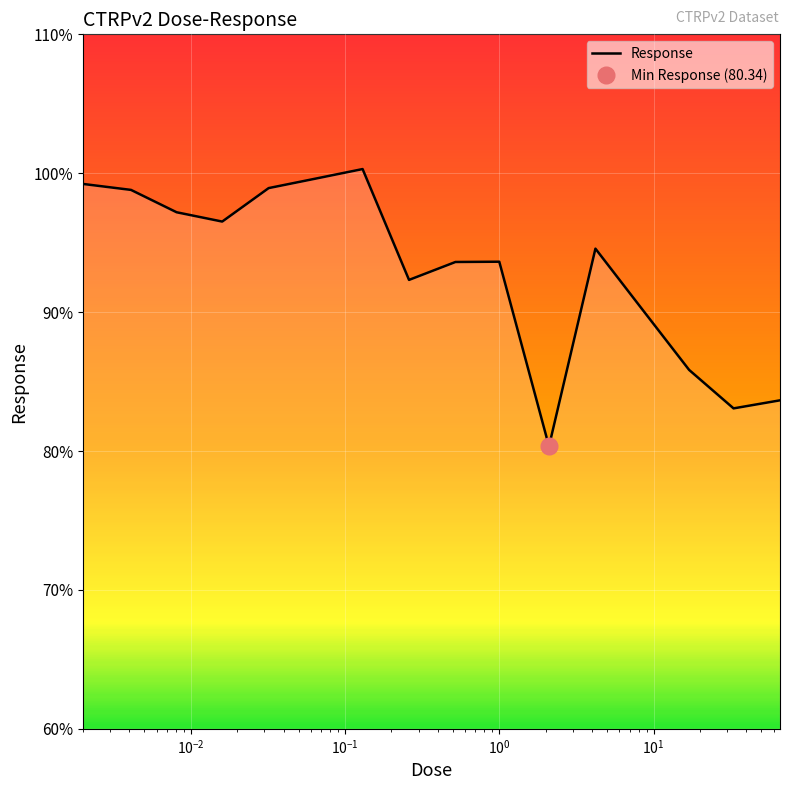

Which category has the lowest value across all series?

2.1